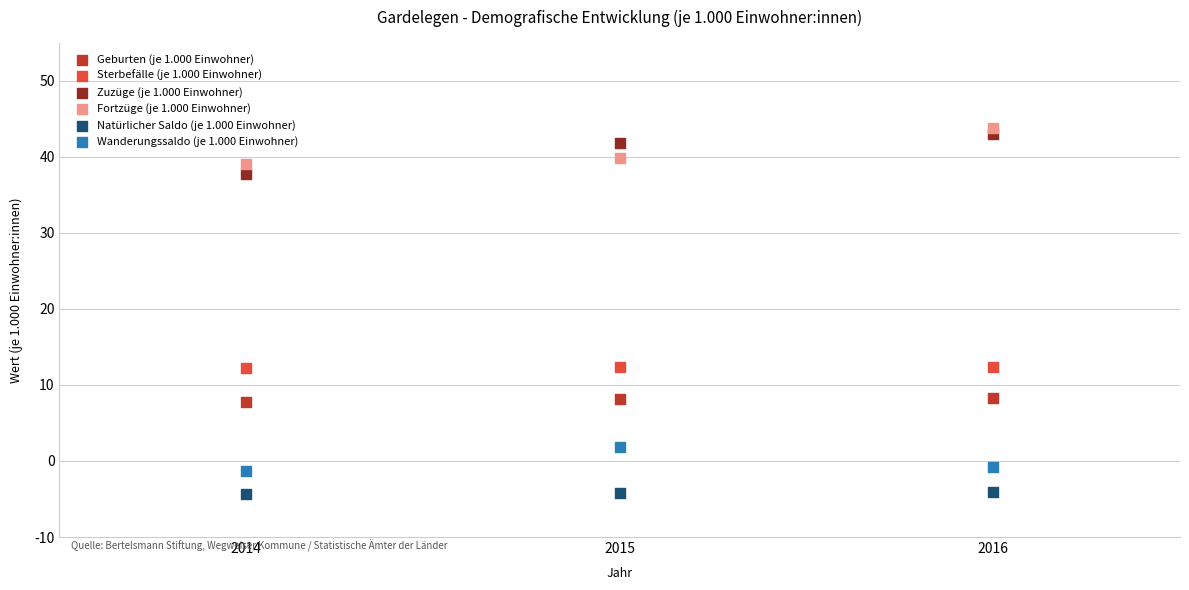

Which series has the largest Y range (max minus min)?

Zuzüge (je 1.000 Einwohner)